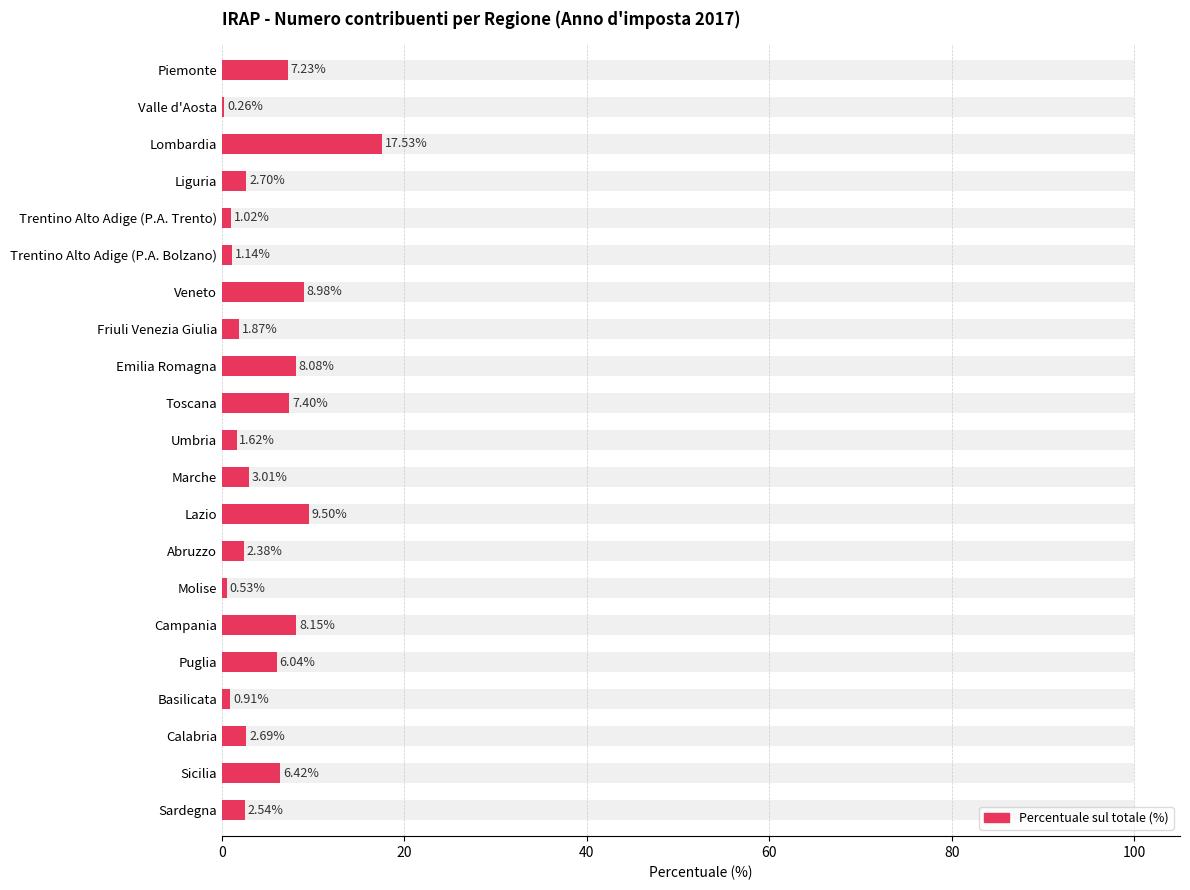

Approximately how many times larger is the value at Emilia Romagna compared to Piemonte?

1.1